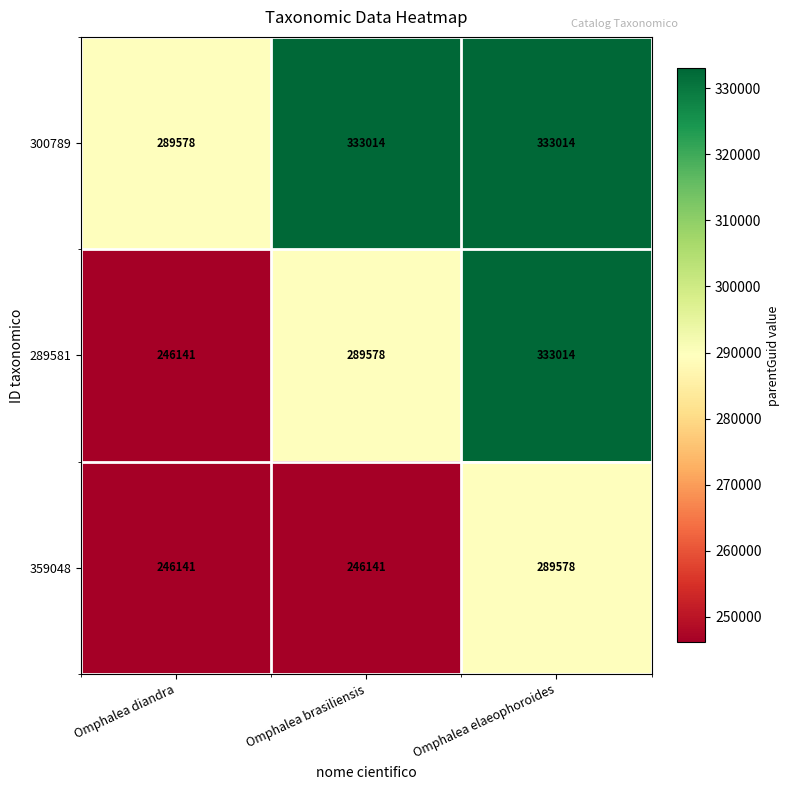

At which label does 289581 reach its peak?

Omphalea elaeophoroides